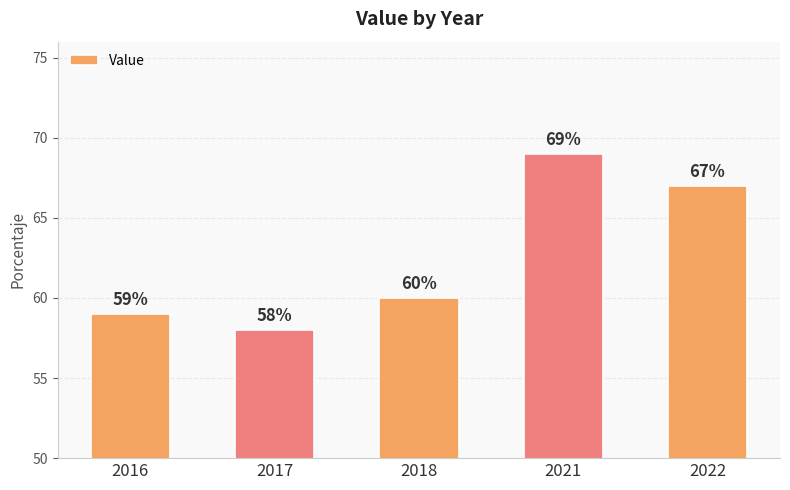

What is the value of the 3rd bar from the left?

60